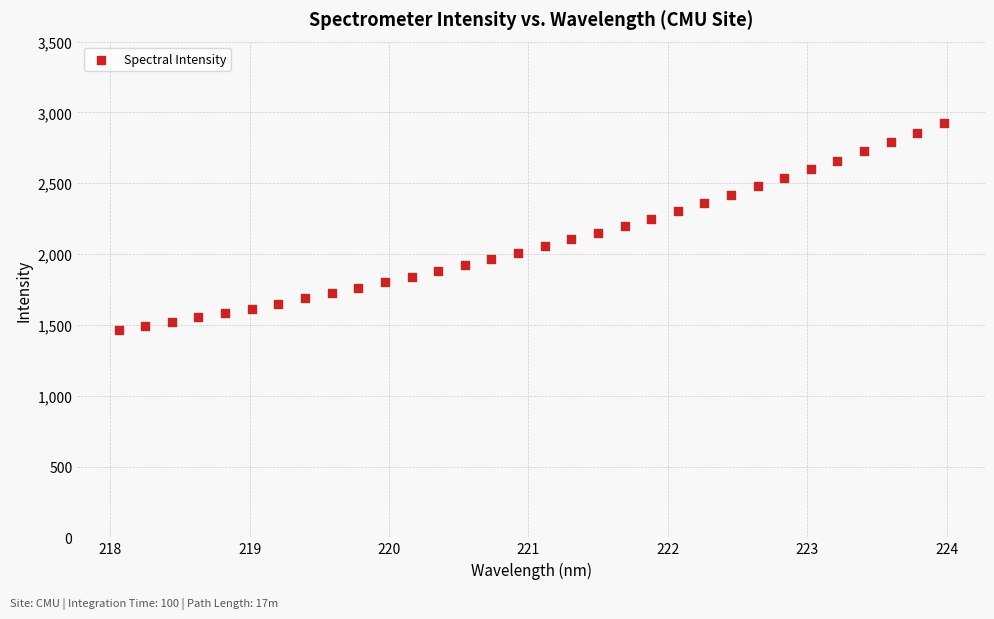

What is the range of Y values (max minus min)?

1463.2